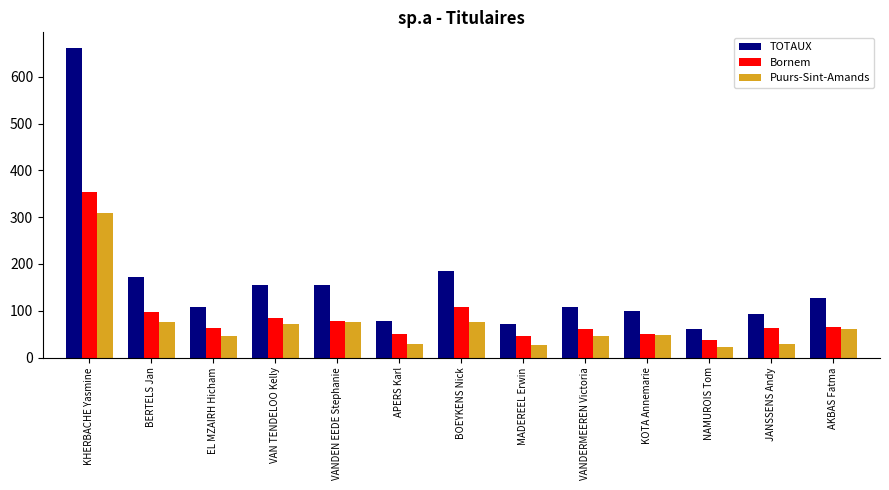

What is the average value of the Bornem series?

89